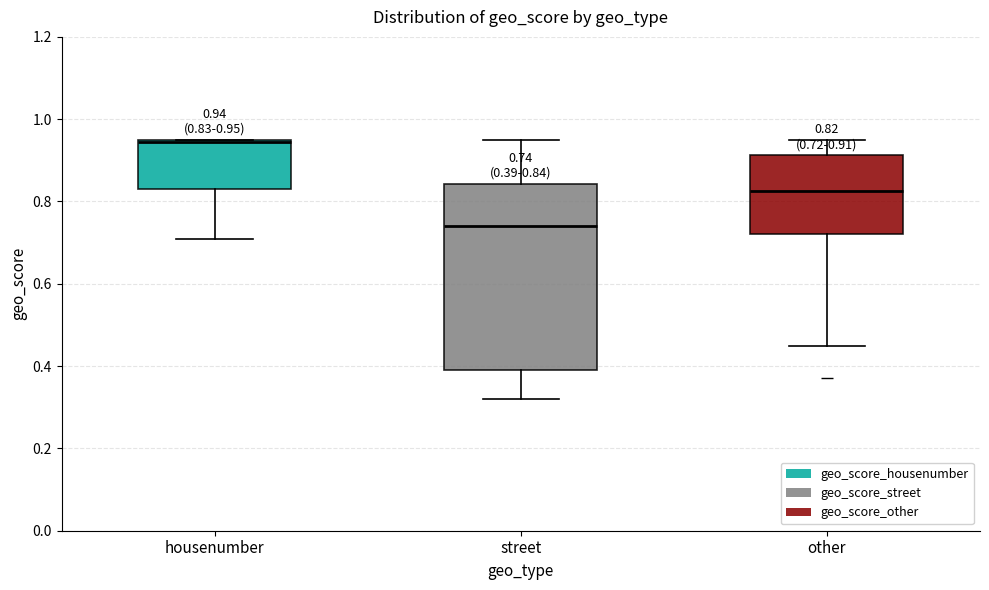

Comparing the boxes themselves (not the whiskers), which one is the tallest?

street